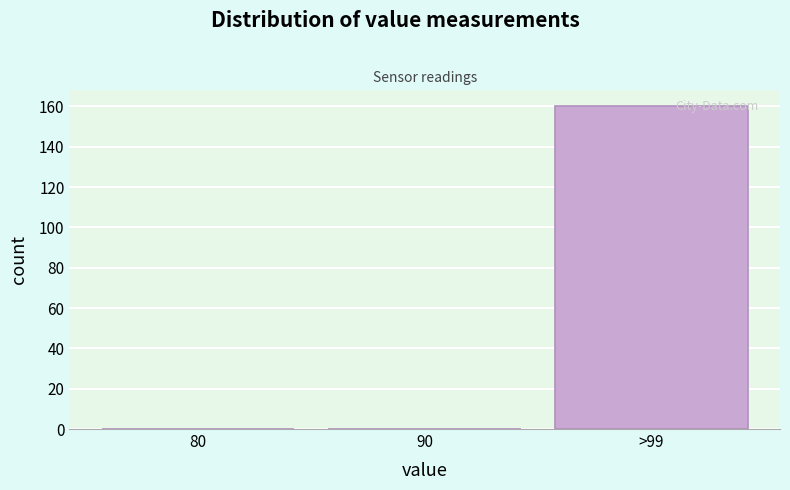

Reading left to right, list all the values displayed in this chart.

80=0	90=0	>99=160